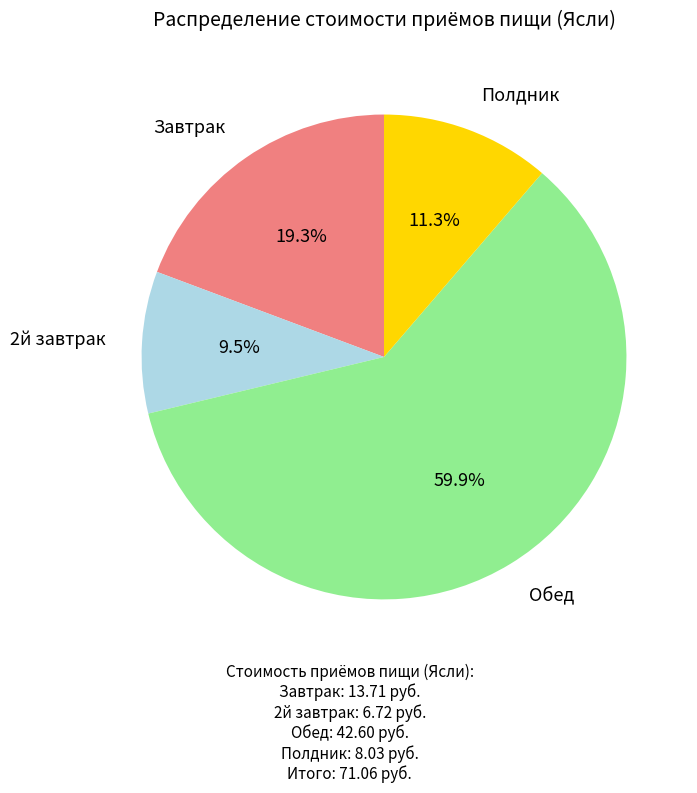

Is there any slice that represents more than half of the pie?

Yes